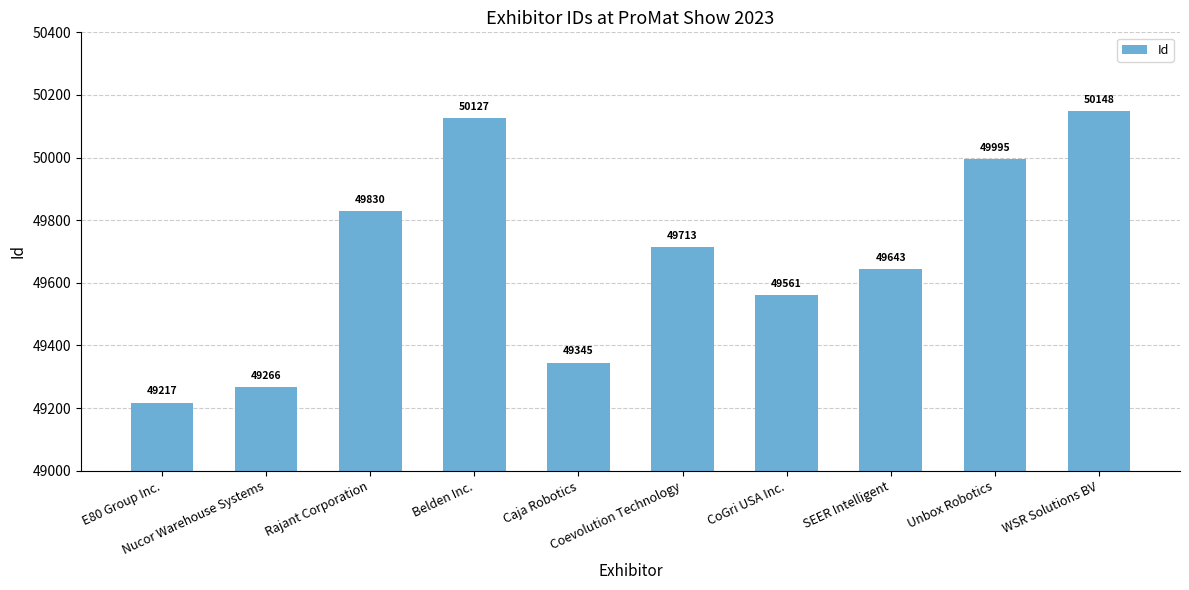

What position from the right is Unbox Robotics?

2